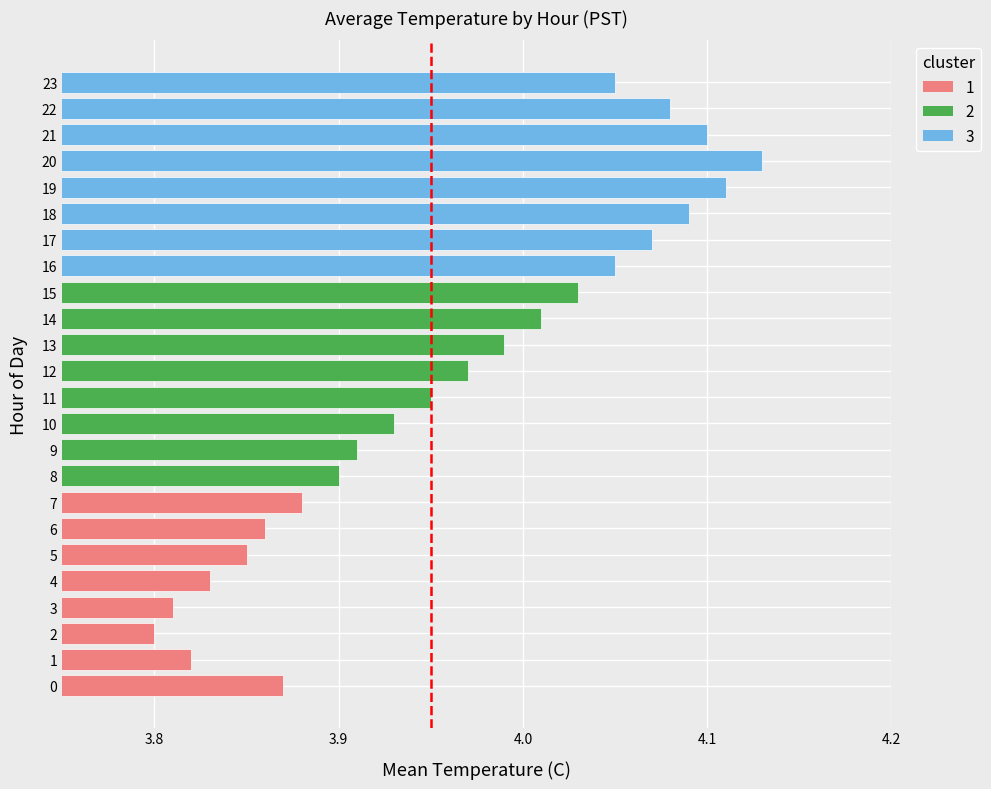

How many values are between 0 and 1?

2